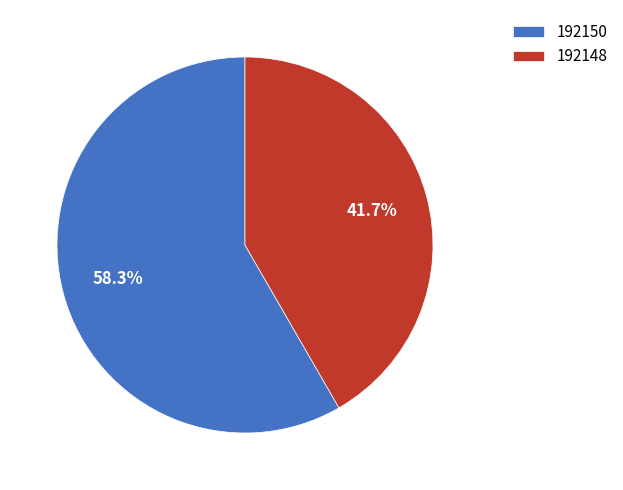

What is the largest slice in the pie chart?

192150